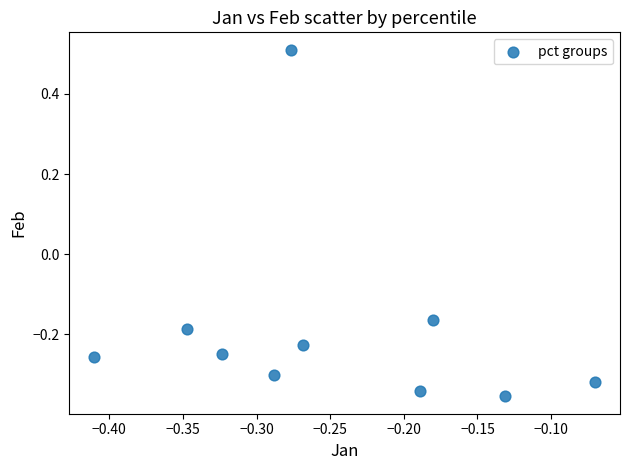

What is the range of X values (max minus min)?

0.3